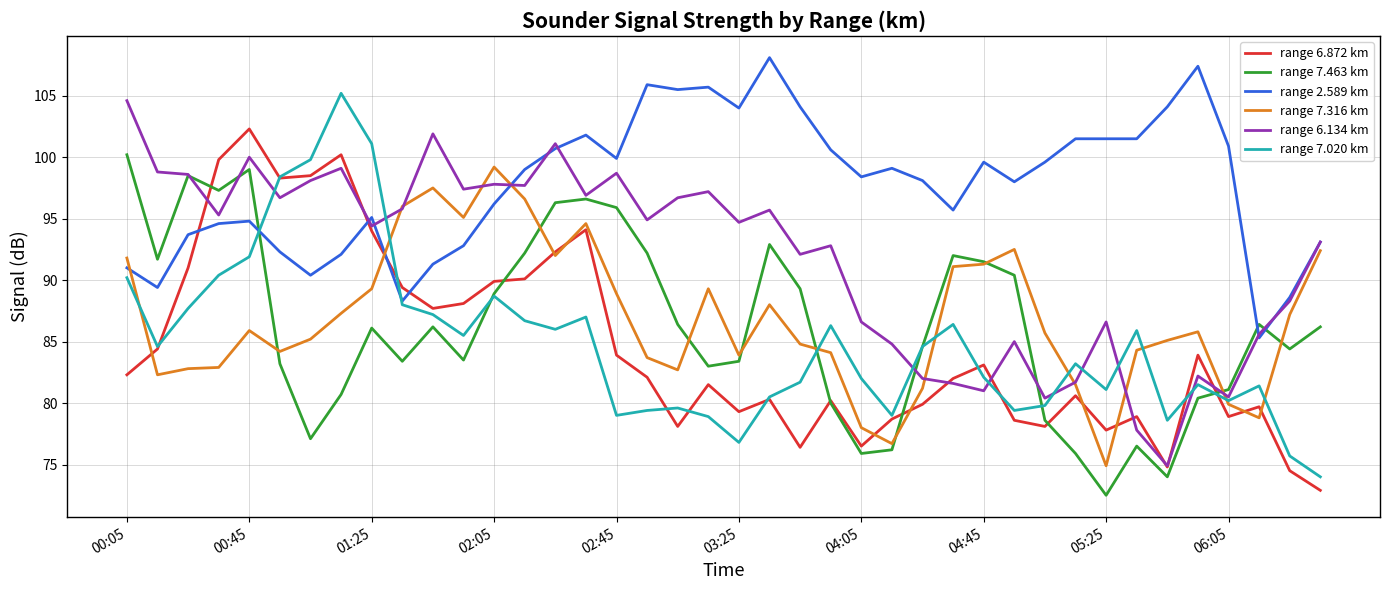

Which series has the largest range (max minus min)?

range 7.020 km